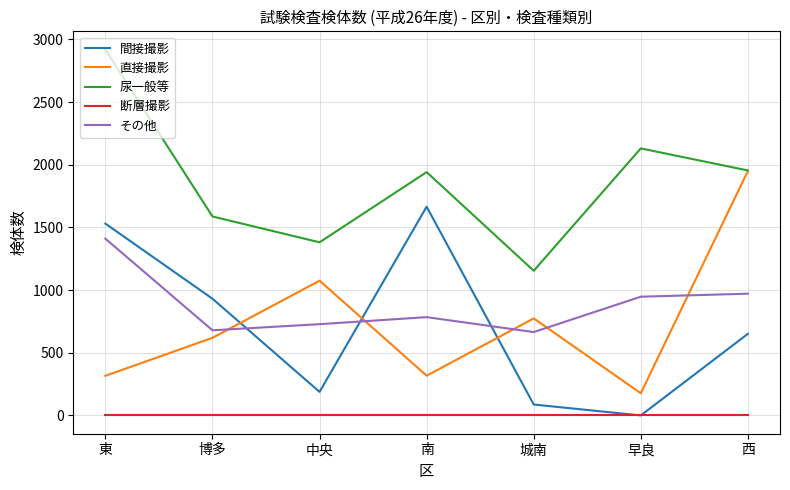

What are all the series names shown in the legend?

間接撮影, 直接撮影, 尿一般等, 断層撮影, その他